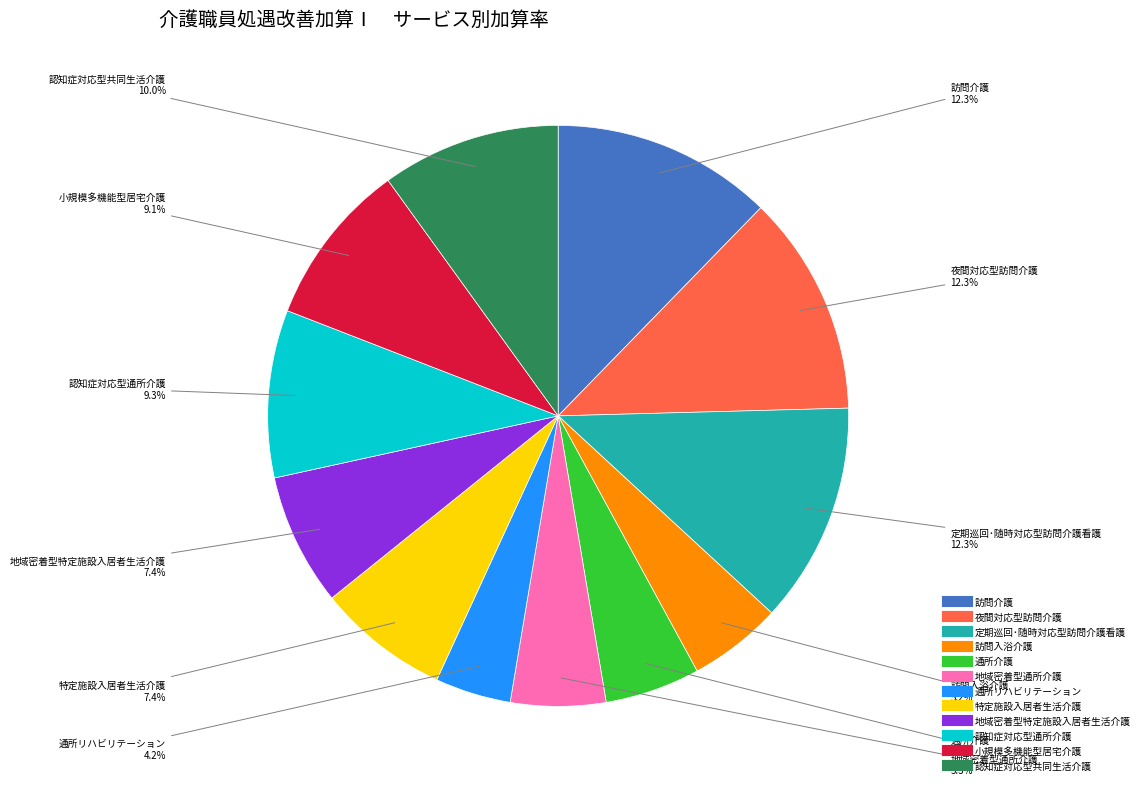

Which category has the smallest portion of the pie?

通所リハビリテーション